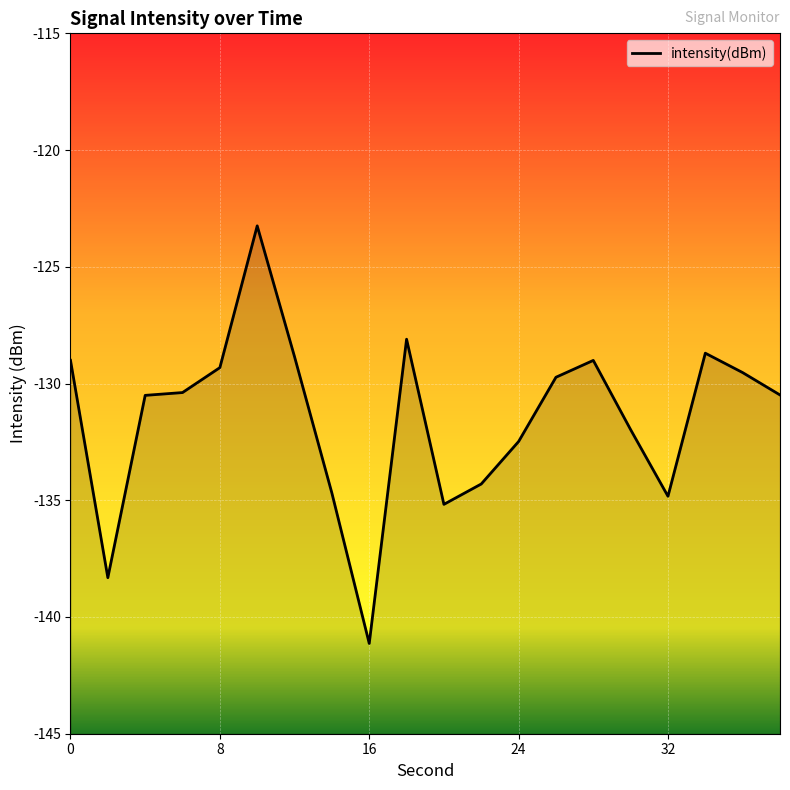

What is the sum of all values?

-2629.8